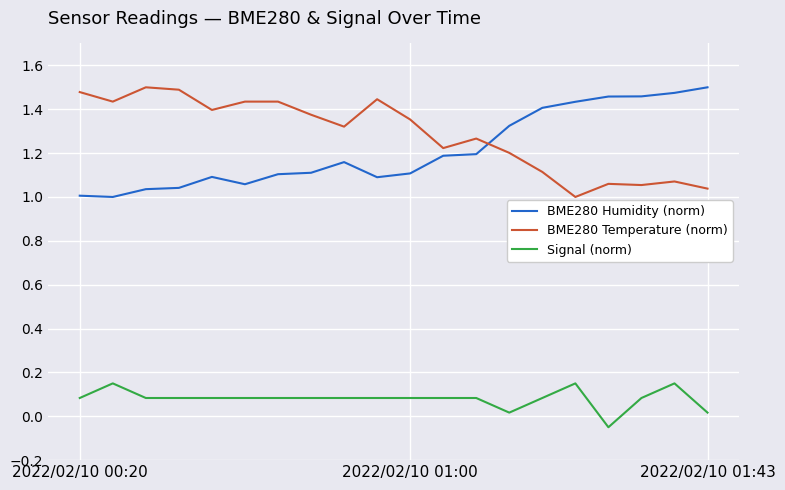

True or false: Signal (norm) and BME280 Temperature (norm) intersect in this chart.

False